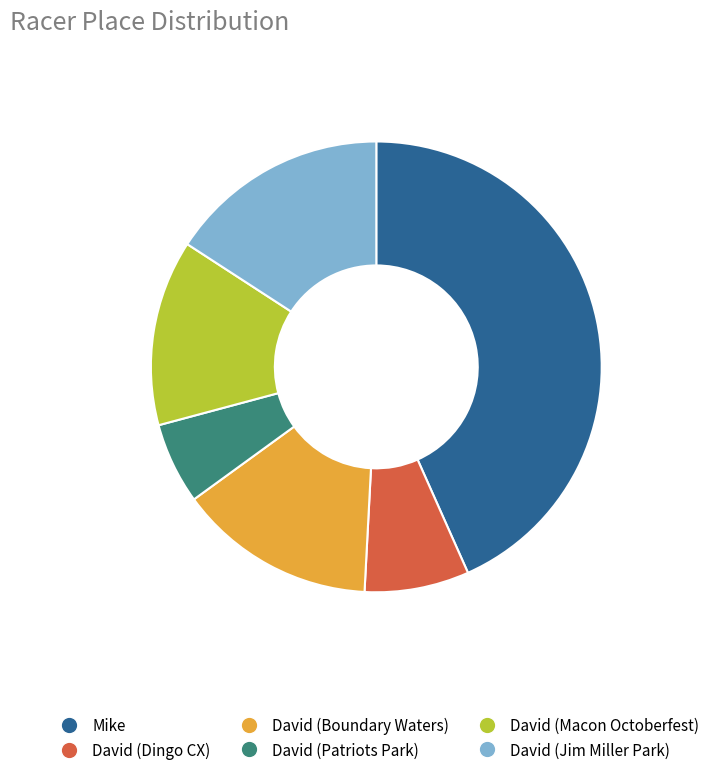

Approximately how many times larger is the value at David (Boundary Waters) compared to Mike?

0.3